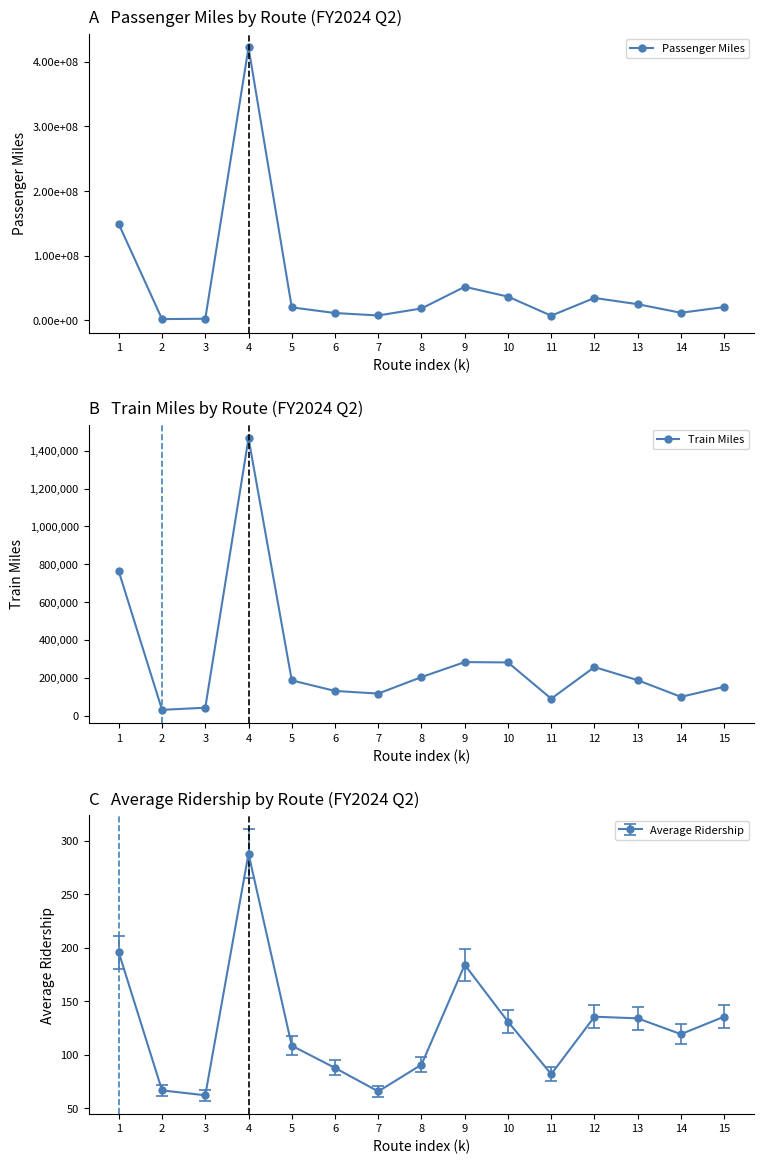

Reading left to right, extract all data points from this chart.

Passenger Miles: 1=148920890.0	2=2033902.0	3=2591898.0	4=422212031.0	5=20176544.0	6=11430031.0	7=7640518.0	8=18459937.0	9=52051399.0	10=36776389.0	11=7311648.0	12=34746463.0	13=25071544.0	14=11826436.0	15=20662738.0
Train Miles: 1=761947.4	2=30560.4	3=41815.1	4=1466644.2	5=186220.5	6=130552.0	7=116474.2	8=203802.3	9=283006.0	10=281208.2	11=89481.6	12=256600.2	13=187274.0	14=99302.0	15=152525.1